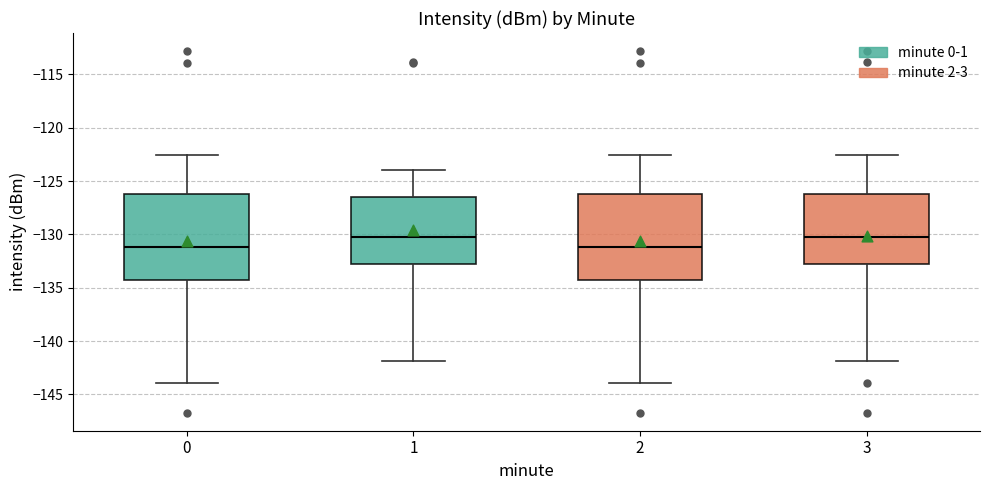

Reading left to right, transcribe this box plot: for each box, give where its median line is, the range the box spans, and where its two whiskers end, as read against the y-axis. The values are not printed on the chart, so give them approximately, as read against the axis.

0: median -131.0, box -134.5 to -126.0, whiskers -144.0 to -122.5
1: median -130.5, box -133.0 to -126.5, whiskers -142.0 to -124.0
2: median -131.0, box -134.5 to -126.0, whiskers -144.0 to -122.5
3: median -130.0, box -133.0 to -126.0, whiskers -142.0 to -122.5